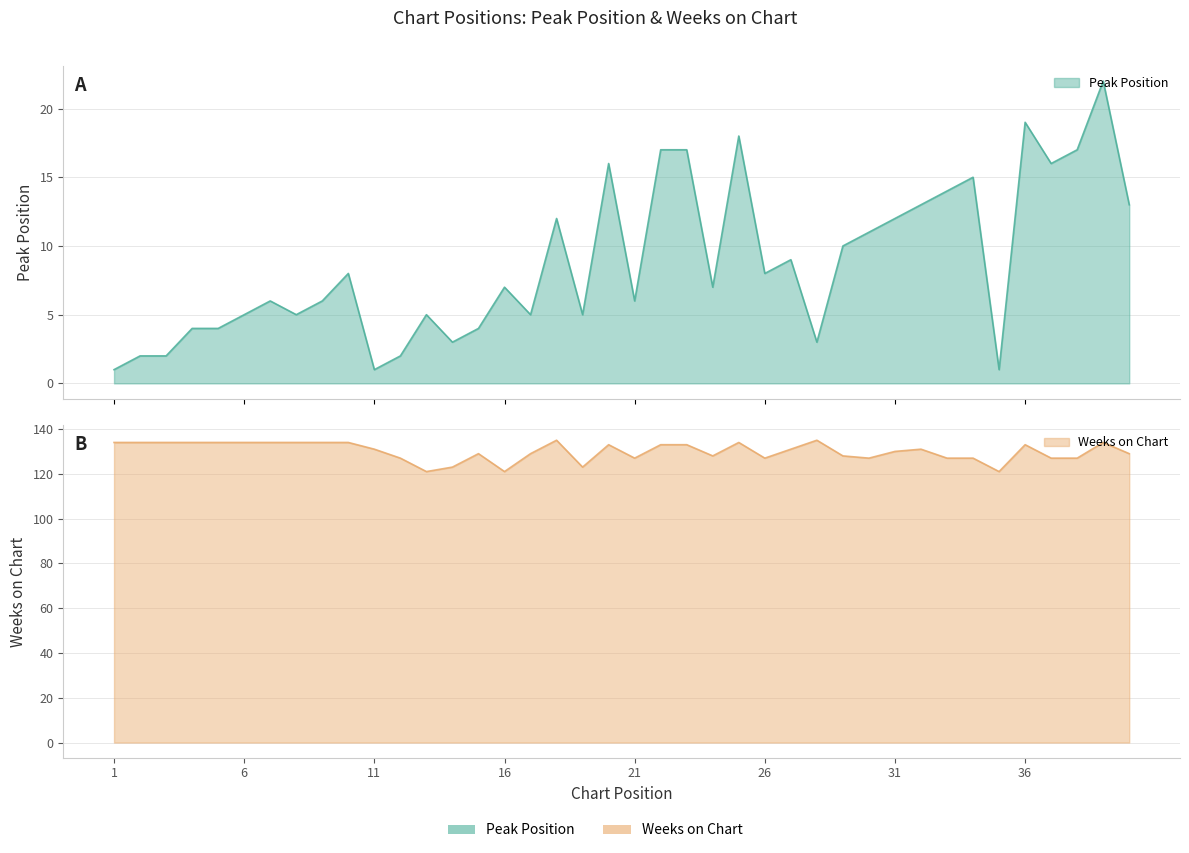

At which category does Weeks on Chart reach its first local peak?

15